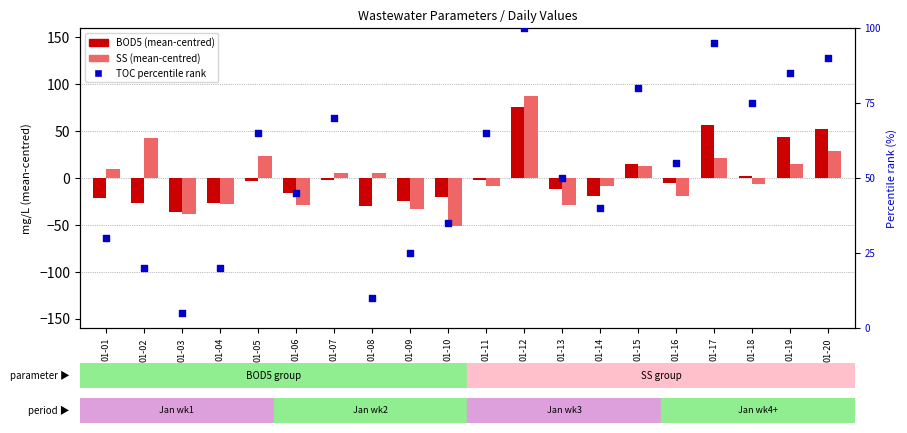

Is the value of TOC percentile rank at 01-14 greater than the value of SS (centred) at 01-03?

Yes